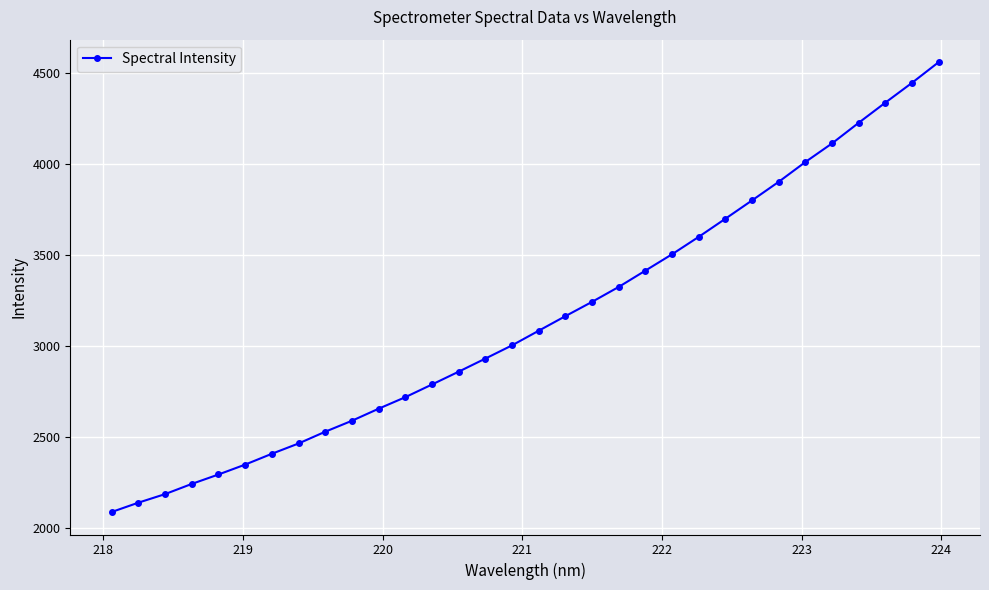

What is the greatest value displayed?

4557.2